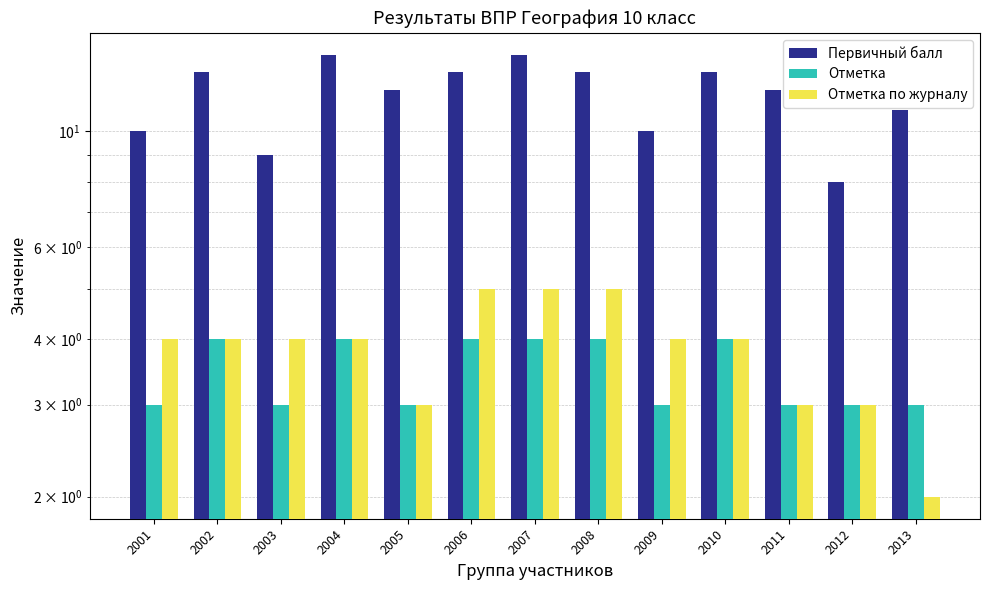

What is the sum of all Отметка values?

45